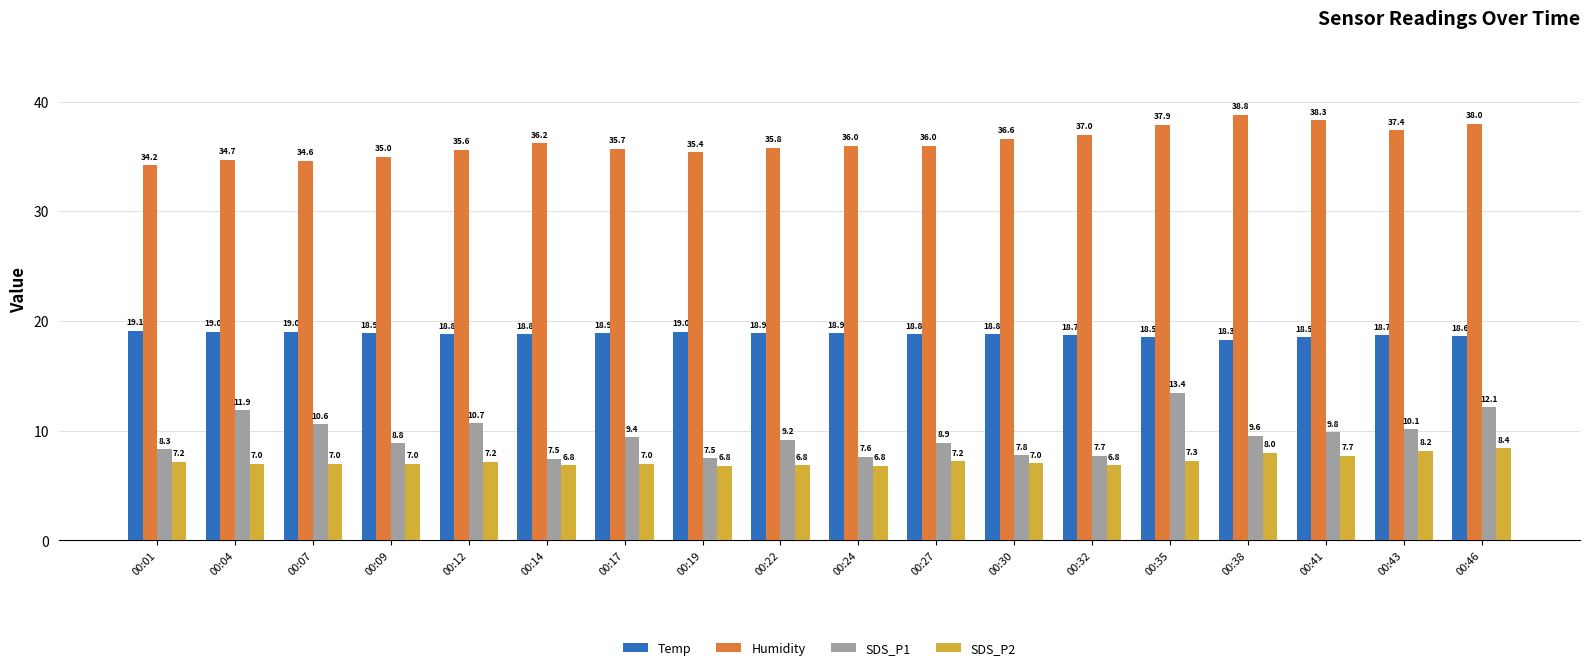

What is the highest value of the Humidity series?

38.8